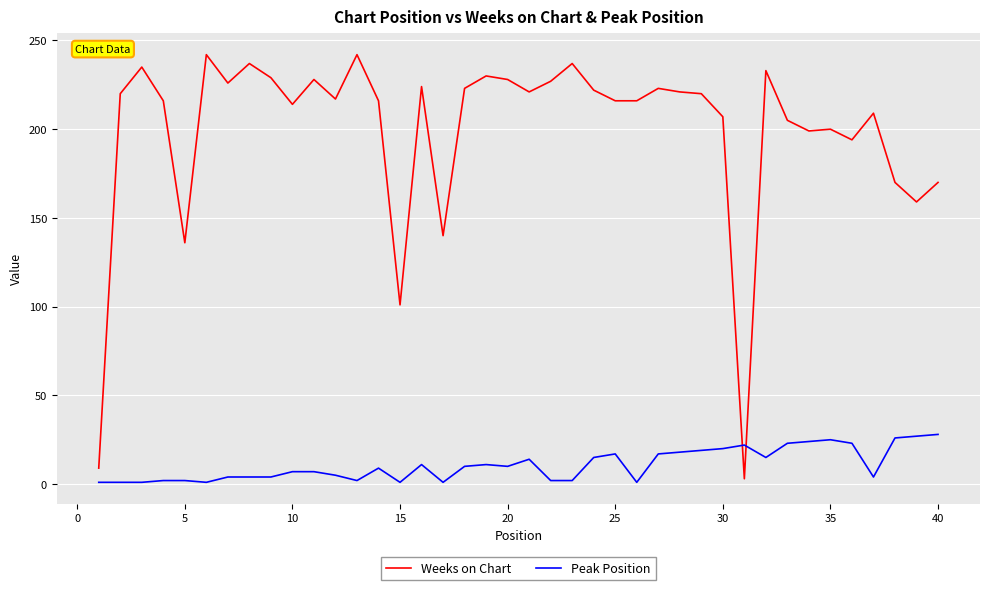

List the series in order of their overall mean, lowest first.

Peak Position, Weeks on Chart